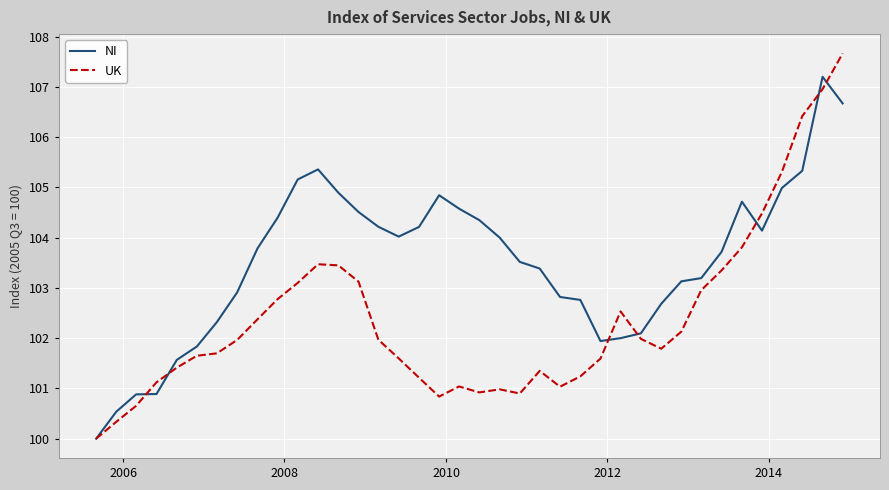

True or false: NI has more than 0 interior local peaks.

True